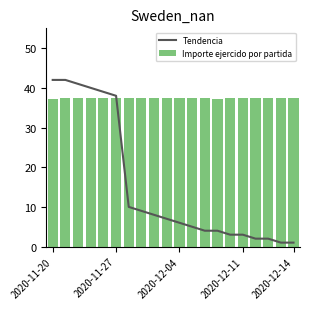

What is the sum of all Importe ejercido por partida values?

749.4